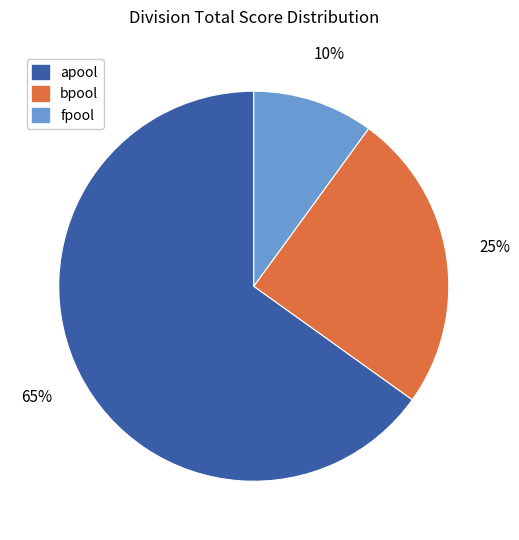

To the nearest percent, what is the combined percentage of fpool and apool?

75%